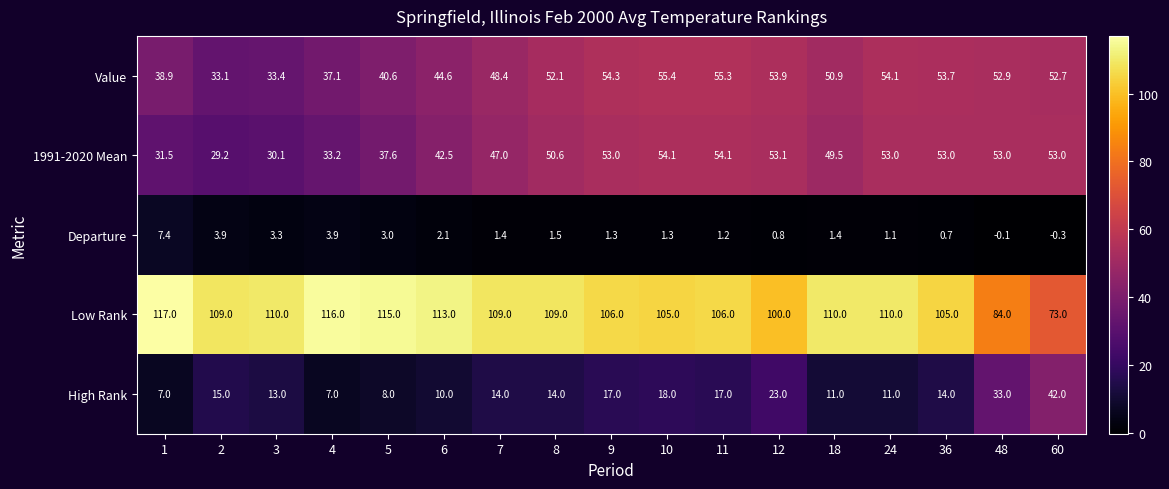

Which label corresponds to the smallest value in the chart?

60